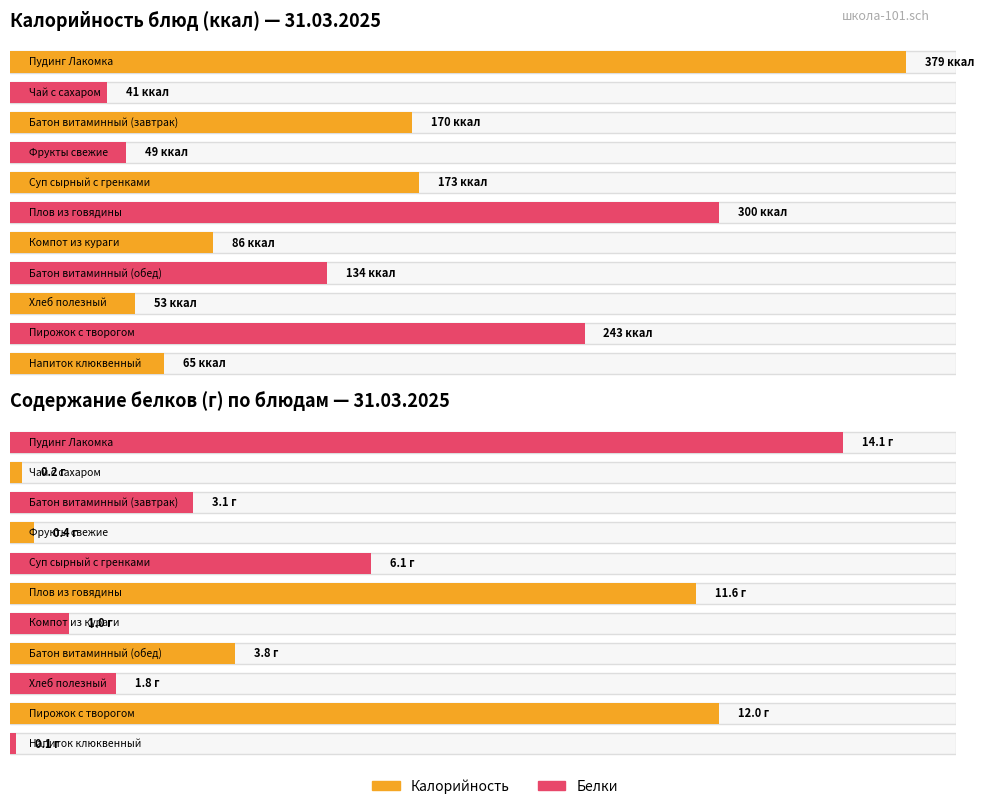

Which series has the widest spread of values?

Калорийность